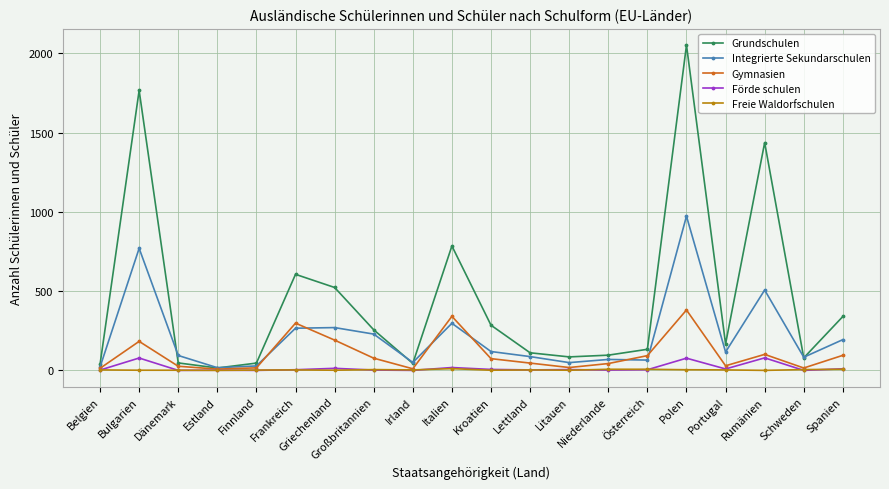

Which series has the widest spread of values?

Grundschulen